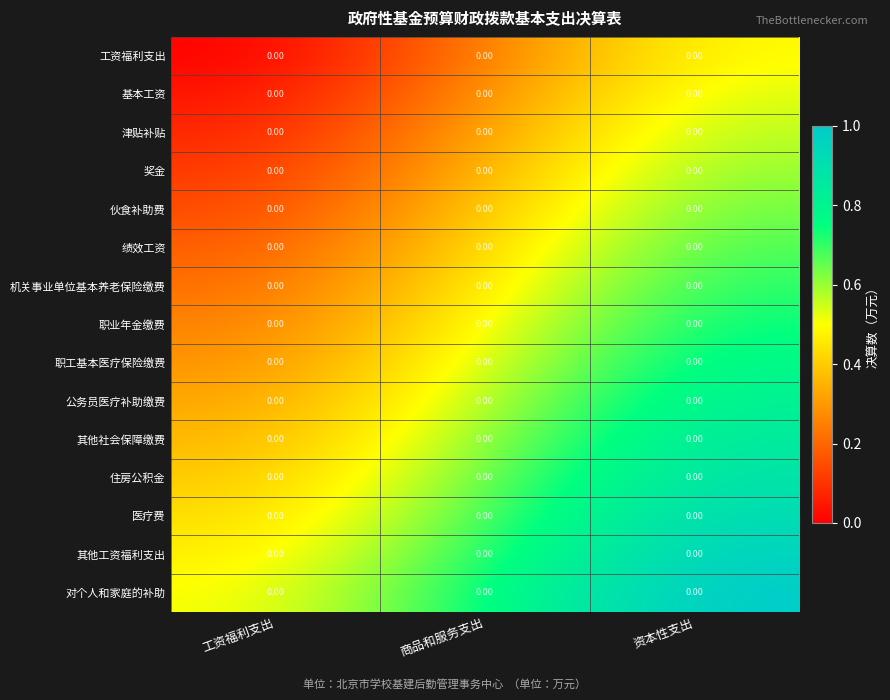

The value of 对个人和家庭的补助 at 工资福利支出 is 0.3. True or false?

False